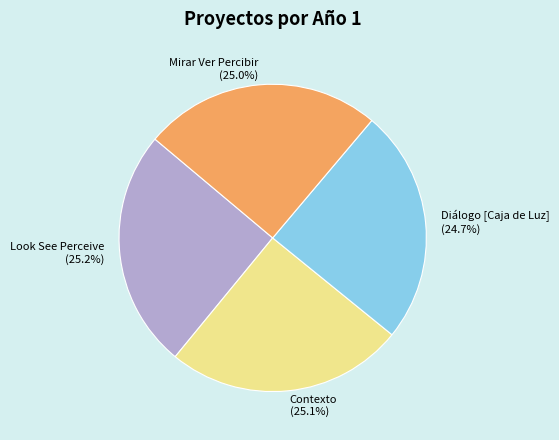

Is there any slice that represents more than half of the pie?

No